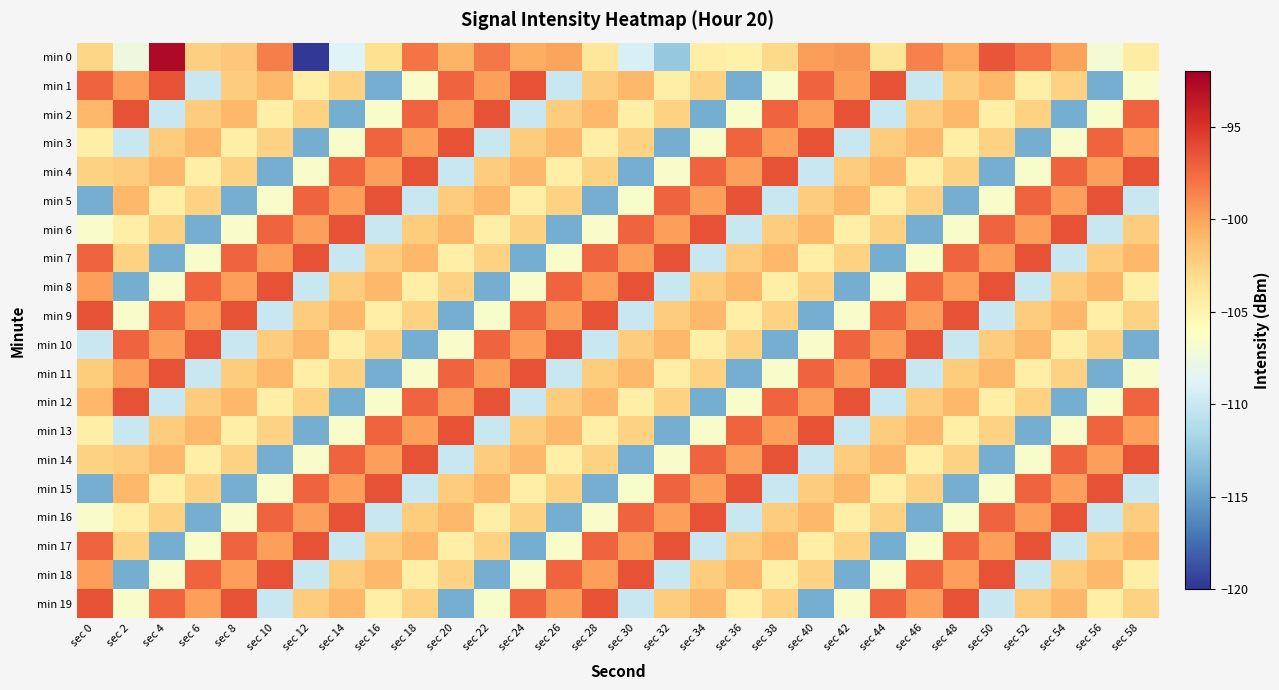

Rank the series by their maximum value, from highest to lowest.

min 0, min 1, min 2, min 3, min 4, min 5, min 6, min 7, min 8, min 9, min 10, min 11, min 12, min 13, min 14, min 15, min 16, min 17, min 18, min 19